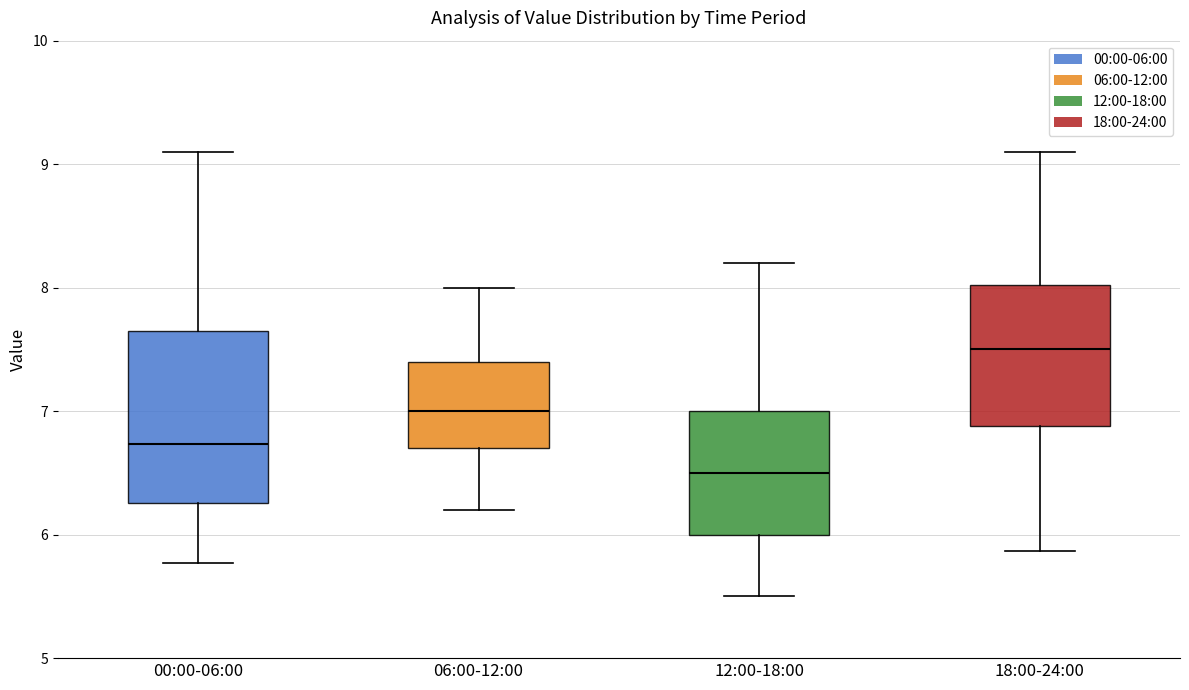

Reading left to right, read every box against the y-axis: the position of its median line, the range the box covers, and the ends of its whiskers. The values are not printed on the chart, so give them approximately, as read against the axis.

00:00-06:00: median 6.7, box 6.3 to 7.6, whiskers 5.8 to 9.1
06:00-12:00: median 7.0, box 6.7 to 7.4, whiskers 6.2 to 8.0
12:00-18:00: median 6.5, box 6.0 to 7.0, whiskers 5.5 to 8.2
18:00-24:00: median 7.5, box 6.9 to 8.0, whiskers 5.9 to 9.1